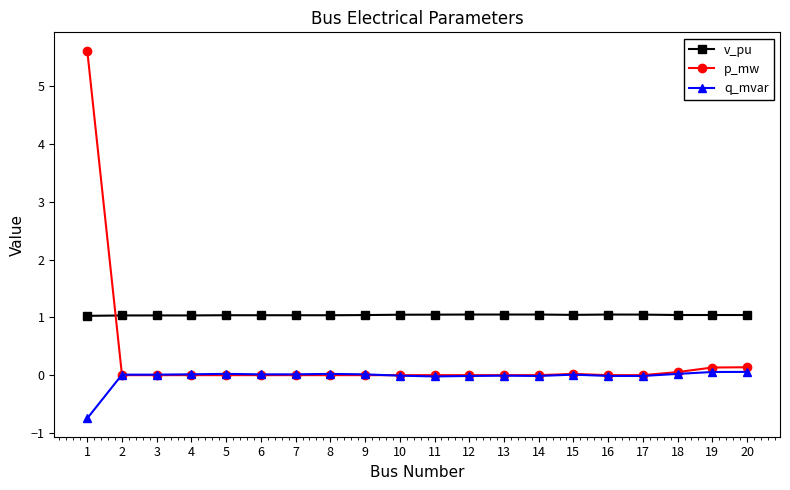

List the series in order of their peak value, highest first.

p_mw, v_pu, q_mvar